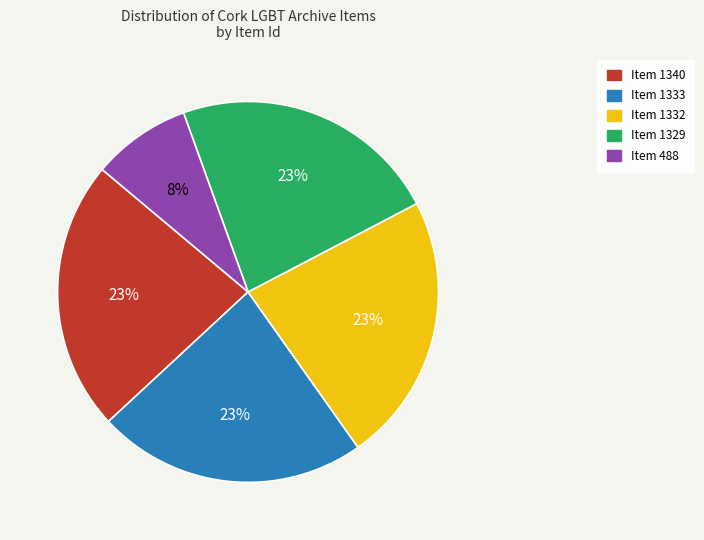

Which slice is the smallest?

Item 488